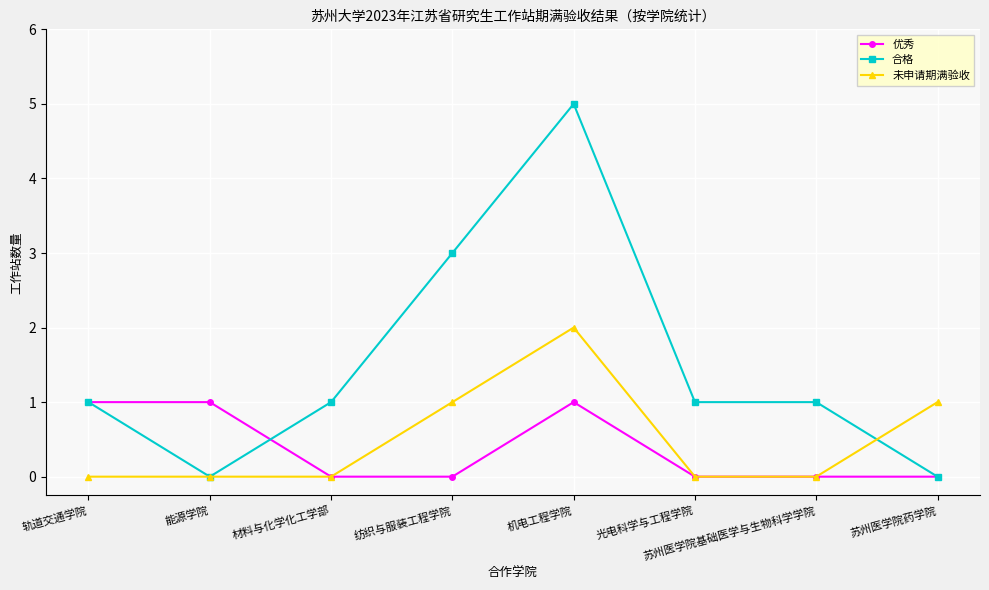

At which category does the chart reach its peak across all series?

机电工程学院